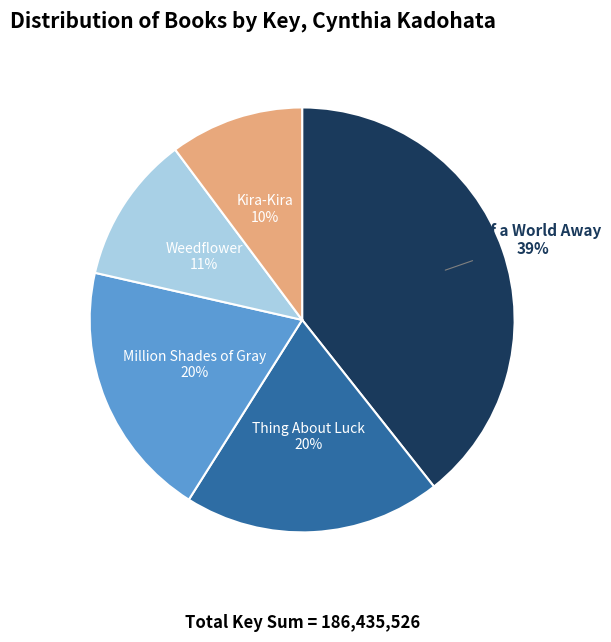

To the nearest percent, what is the difference between the largest and smallest slice percentages?

29%